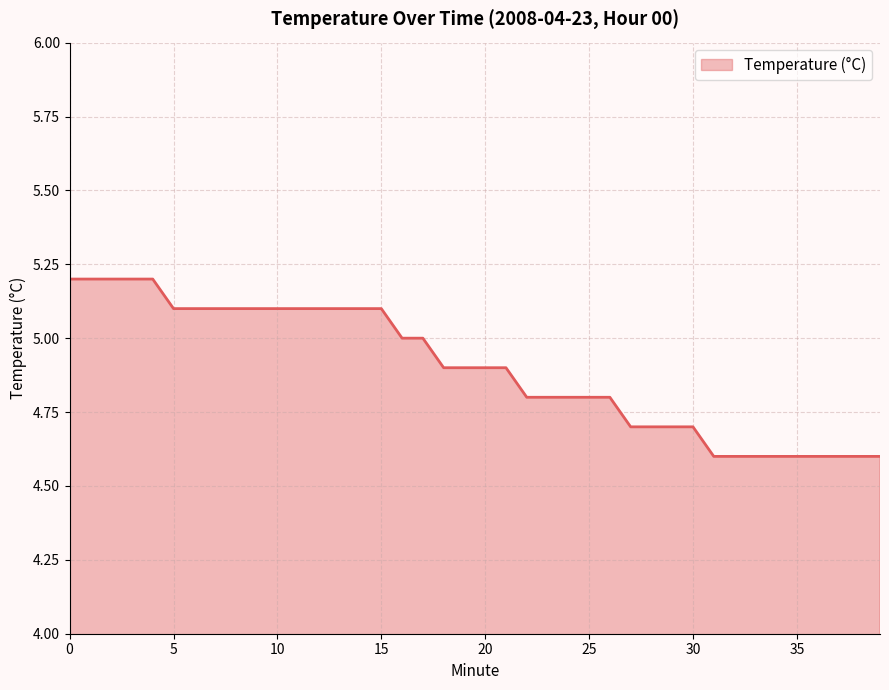

What is the greatest value displayed?

5.2